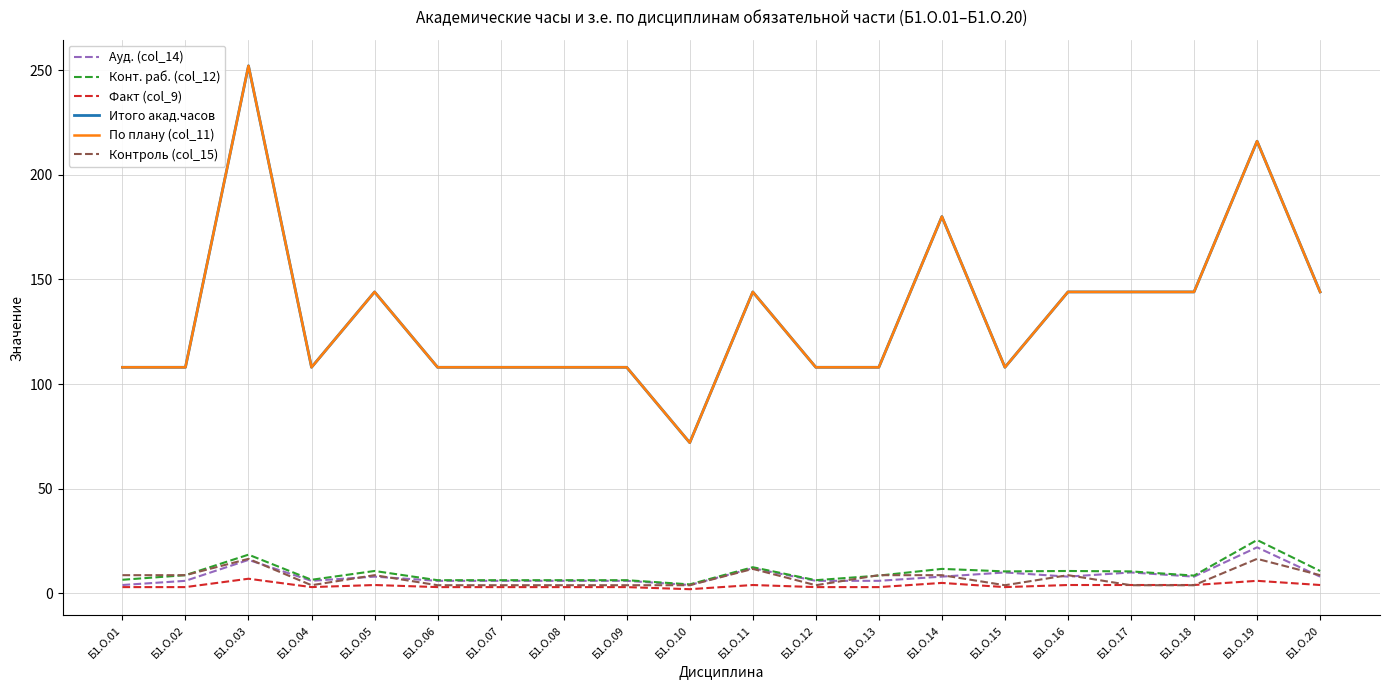

Reading right to left, extract all data points from this chart.

Ауд. (col_14): Б1.О.20=8.0	Б1.О.19=22.0	Б1.О.18=8.0	Б1.О.17=10.0	Б1.О.16=8.0	Б1.О.15=10.0	Б1.О.14=8.0	Б1.О.13=6.0	Б1.О.12=6.0	Б1.О.11=12.0	Б1.О.10=4.0	Б1.О.09=6.0	Б1.О.08=6.0	Б1.О.07=6.0	Б1.О.06=6.0	Б1.О.05=8.0	Б1.О.04=6.0	Б1.О.03=16.0	Б1.О.02=6.0	Б1.О.01=4.0
Конт. раб. (col_12): Б1.О.20=10.7	Б1.О.19=25.5	Б1.О.18=8.5	Б1.О.17=10.5	Б1.О.16=10.7	Б1.О.15=10.5	Б1.О.14=11.7	Б1.О.13=8.5	Б1.О.12=6.3	Б1.О.11=12.5	Б1.О.10=4.3	Б1.О.09=6.3	Б1.О.08=6.3	Б1.О.07=6.3	Б1.О.06=6.3	Б1.О.05=10.7	Б1.О.04=6.5	Б1.О.03=18.5	Б1.О.02=8.7	Б1.О.01=6.5
Факт (col_9): Б1.О.20=4.0	Б1.О.19=6.0	Б1.О.18=4.0	Б1.О.17=4.0	Б1.О.16=4.0	Б1.О.15=3.0	Б1.О.14=5.0	Б1.О.13=3.0	Б1.О.12=3.0	Б1.О.11=4.0	Б1.О.10=2.0	Б1.О.09=3.0	Б1.О.08=3.0	Б1.О.07=3.0	Б1.О.06=3.0	Б1.О.05=4.0	Б1.О.04=3.0	Б1.О.03=7.0	Б1.О.02=3.0	Б1.О.01=3.0
Итого акад.часов: Б1.О.20=144.0	Б1.О.19=216.0	Б1.О.18=144.0	Б1.О.17=144.0	Б1.О.16=144.0	Б1.О.15=108.0	Б1.О.14=180.0	Б1.О.13=108.0	Б1.О.12=108.0	Б1.О.11=144.0	Б1.О.10=72.0	Б1.О.09=108.0	Б1.О.08=108.0	Б1.О.07=108.0	Б1.О.06=108.0	Б1.О.05=144.0	Б1.О.04=108.0	Б1.О.03=252.0	Б1.О.02=108.0	Б1.О.01=108.0
По плану (col_11): Б1.О.20=144.0	Б1.О.19=216.0	Б1.О.18=144.0	Б1.О.17=144.0	Б1.О.16=144.0	Б1.О.15=108.0	Б1.О.14=180.0	Б1.О.13=108.0	Б1.О.12=108.0	Б1.О.11=144.0	Б1.О.10=72.0	Б1.О.09=108.0	Б1.О.08=108.0	Б1.О.07=108.0	Б1.О.06=108.0	Б1.О.05=144.0	Б1.О.04=108.0	Б1.О.03=252.0	Б1.О.02=108.0	Б1.О.01=108.0
Контроль (col_15): Б1.О.20=8.7	Б1.О.19=16.5	Б1.О.18=3.9	Б1.О.17=3.9	Б1.О.16=8.7	Б1.О.15=3.9	Б1.О.14=8.7	Б1.О.13=8.7	Б1.О.12=3.9	Б1.О.11=11.7	Б1.О.10=3.9	Б1.О.09=3.9	Б1.О.08=3.9	Б1.О.07=3.9	Б1.О.06=3.9	Б1.О.05=8.7	Б1.О.04=3.9	Б1.О.03=16.5	Б1.О.02=8.7	Б1.О.01=8.7